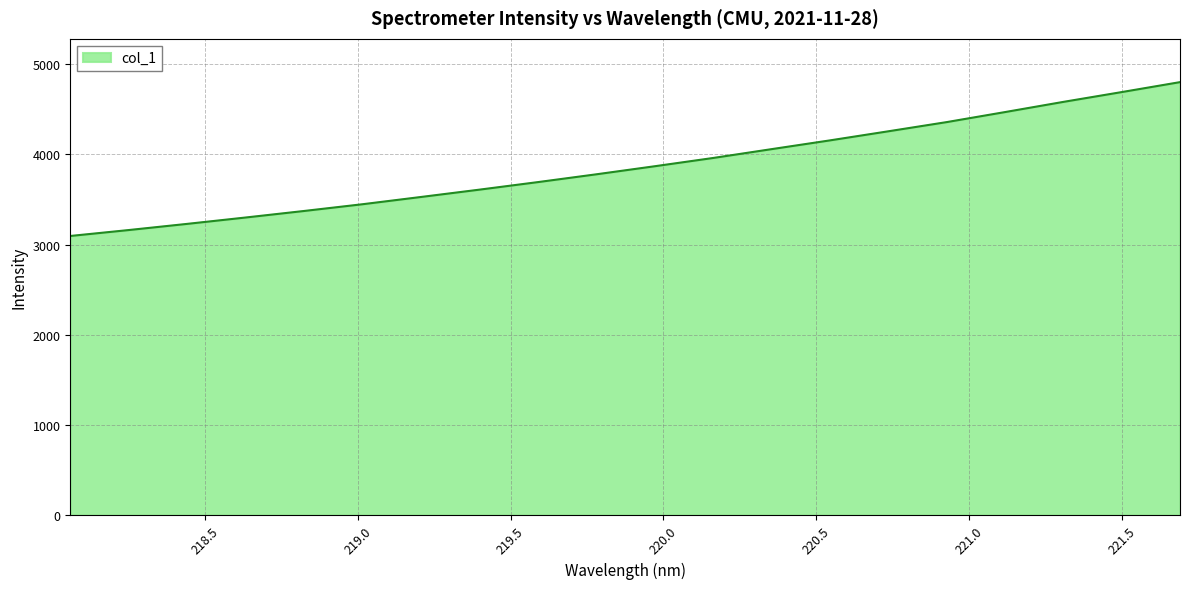

What is the difference between the maximum and minimum values?

1706.1